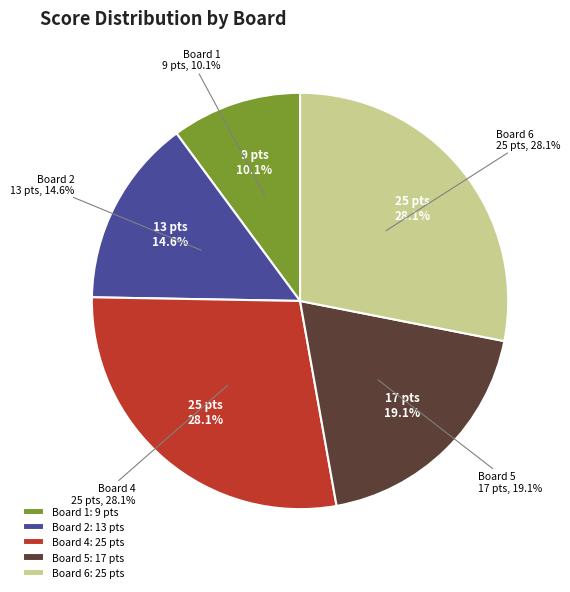

What is the ratio of the value at Board 2 to the value at Board 4?

0.5